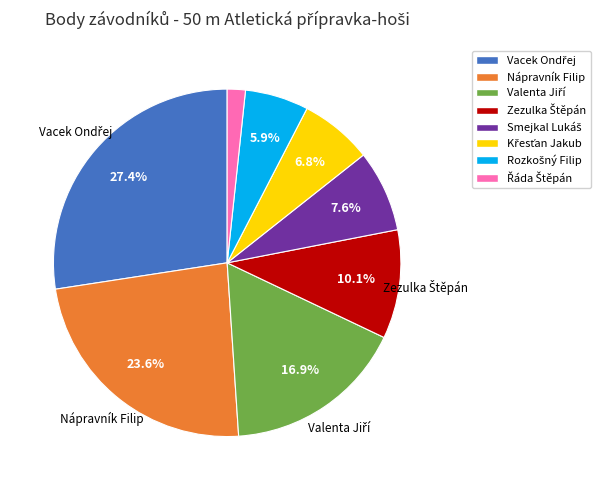

What percentage is NOT represented by Nápravník Filip?

76.4%